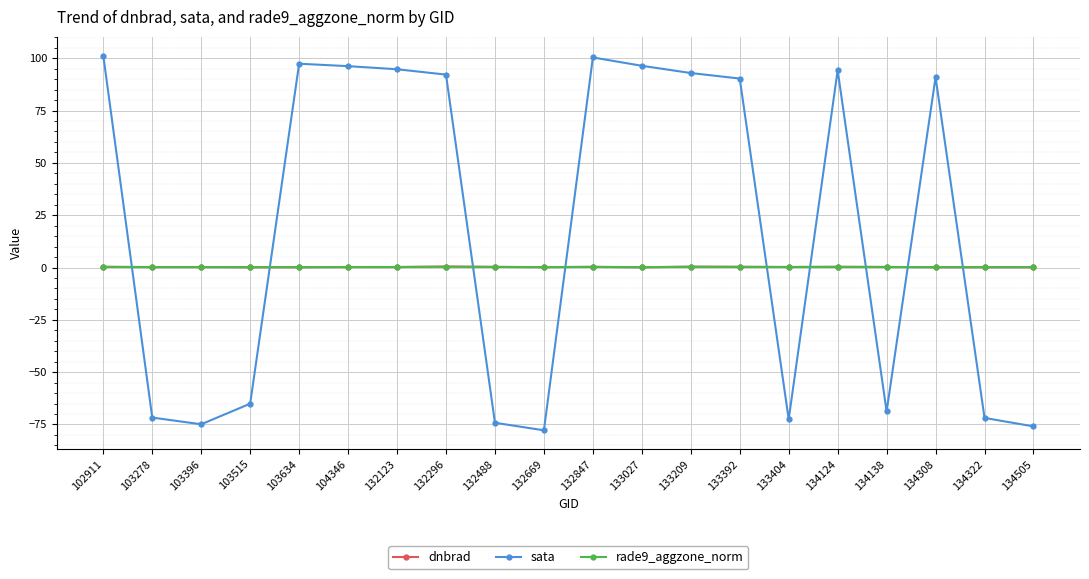

What is the total value across all series at 103278?

-71.3